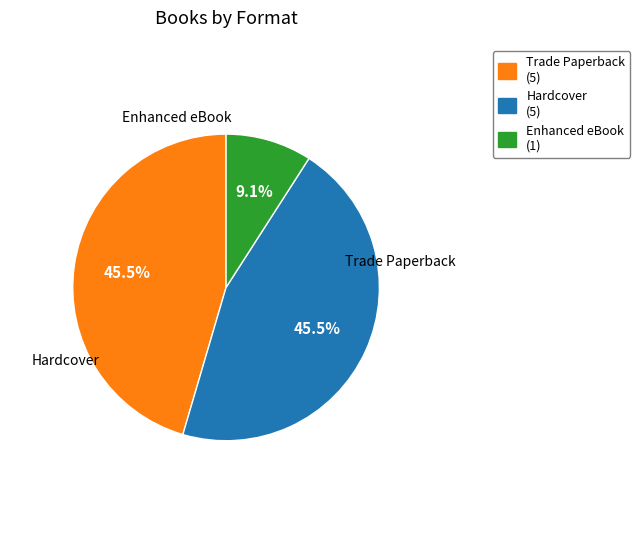

To the nearest percent, what percentage of the pie is Enhanced eBook?

9%